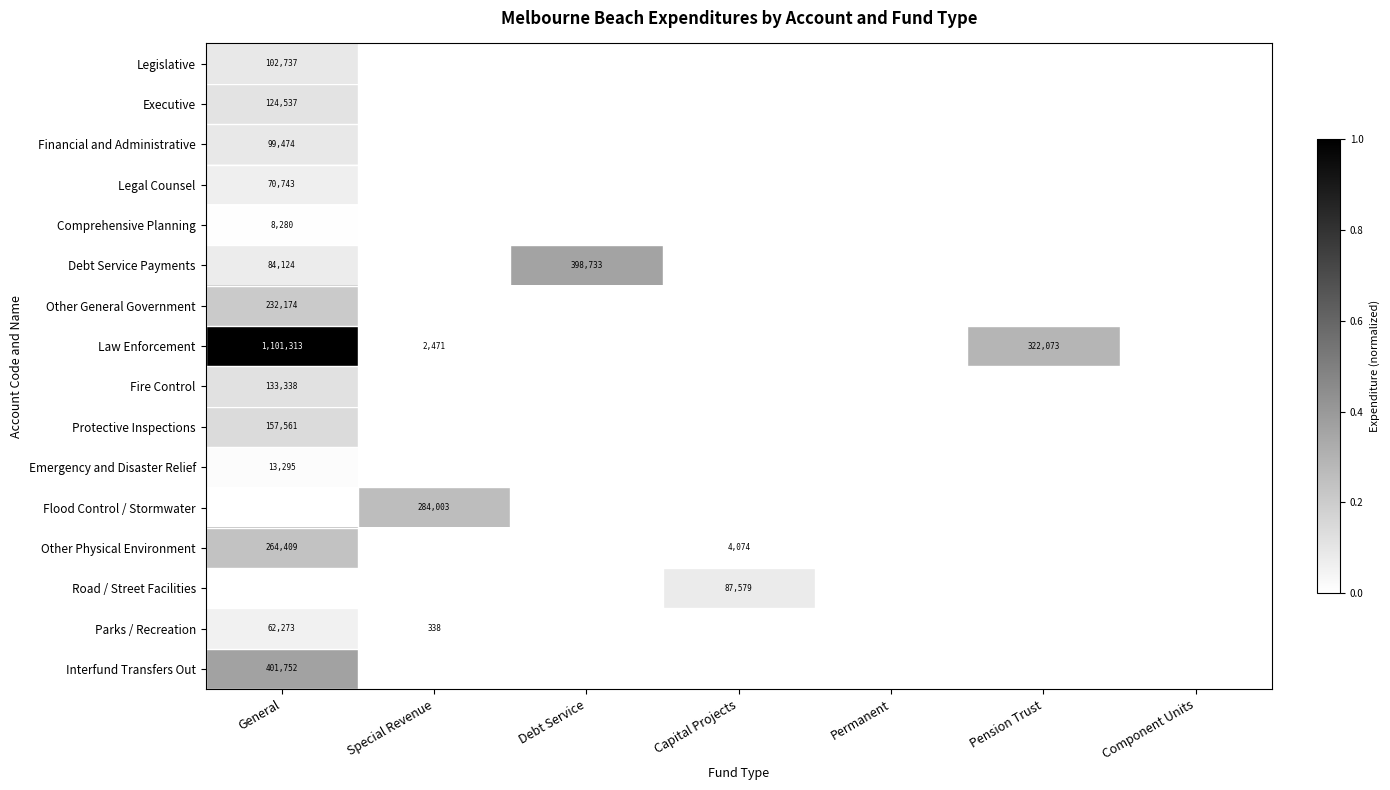

At which category is the sum across all series the highest?

General